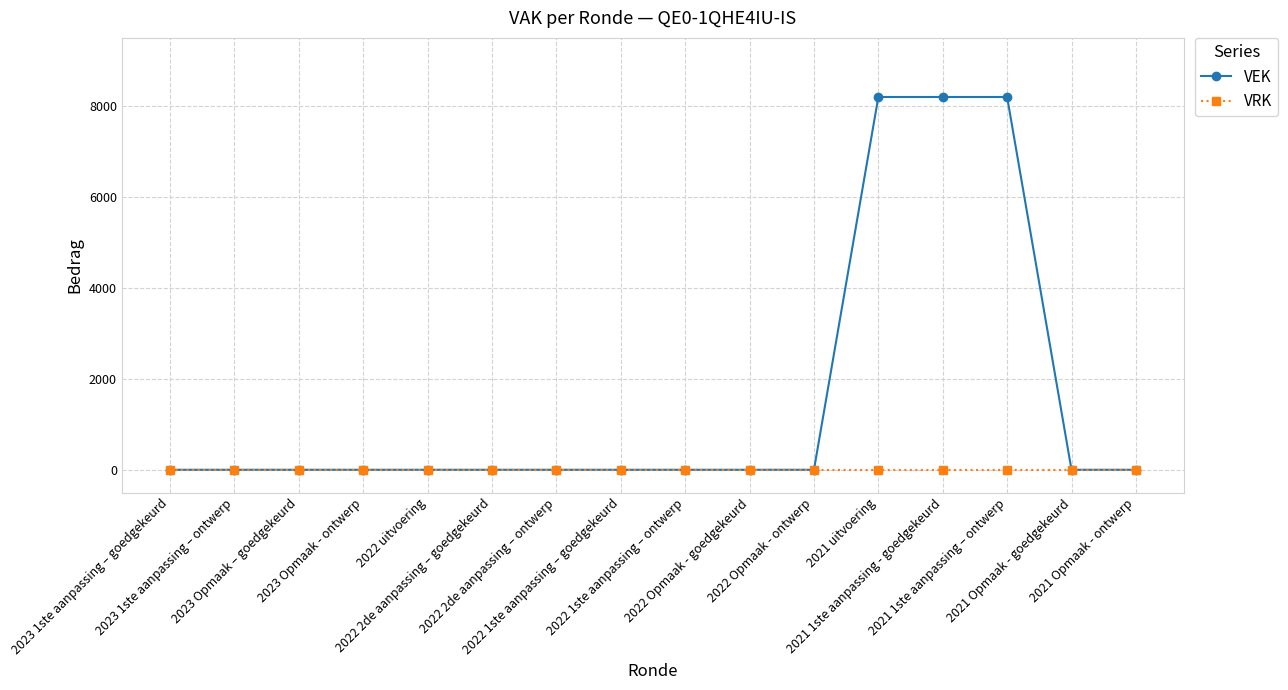

What is the difference between the maximum and minimum values in the VEK series?

8200